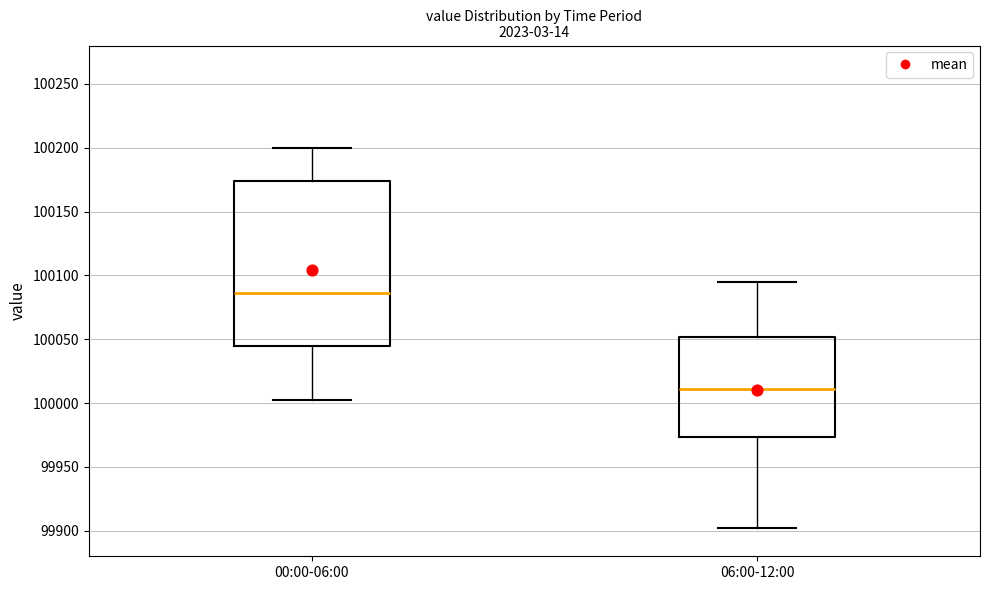

Which box's median line is the highest?

00:00-06:00